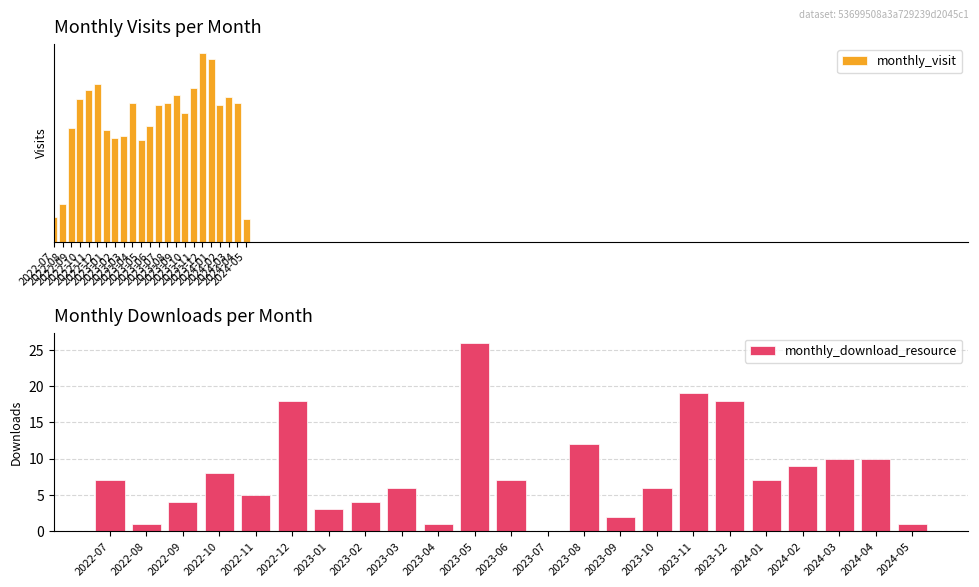

Is it true that monthly_download_resource equals 8 at 2022-10?

True